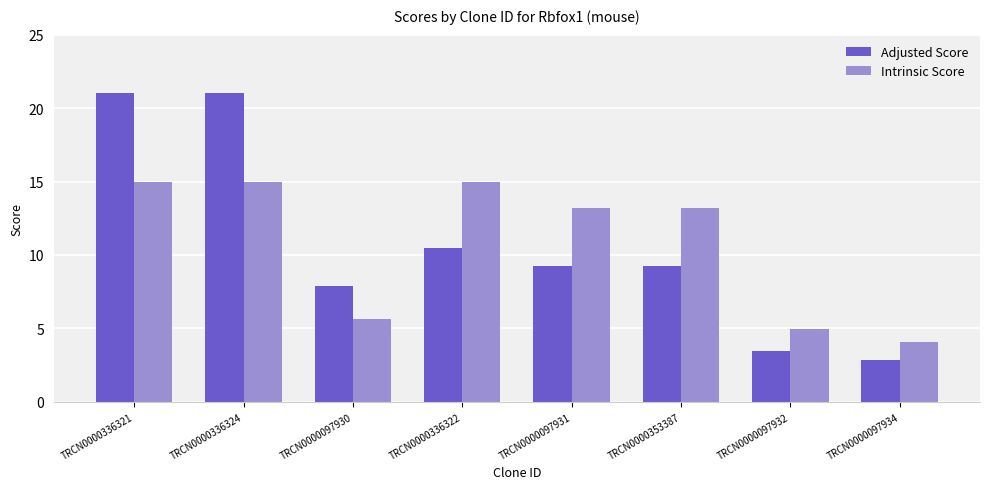

What is the maximum value shown in the chart?

21.0